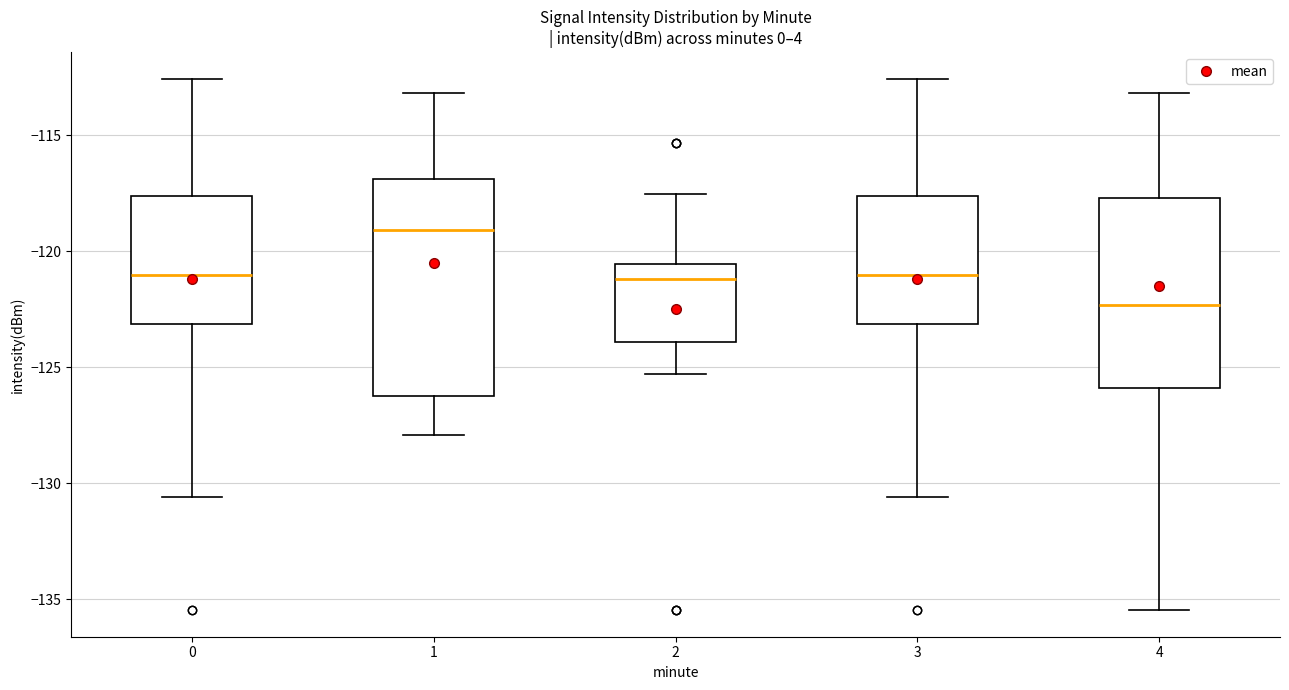

Reading left to right, transcribe this box plot: for each box, give where its median line is, the range the box spans, and where its two whiskers end, as read against the y-axis. The values are not printed on the chart, so give them approximately, as read against the axis.

0: median -121.0, box -123.0 to -117.5, whiskers -130.5 to -112.5
1: median -119.0, box -126.0 to -117.0, whiskers -128.0 to -113.0
2: median -121.0, box -124.0 to -120.5, whiskers -125.5 to -117.5
3: median -121.0, box -123.0 to -117.5, whiskers -130.5 to -112.5
4: median -122.5, box -126.0 to -117.5, whiskers -135.5 to -113.0